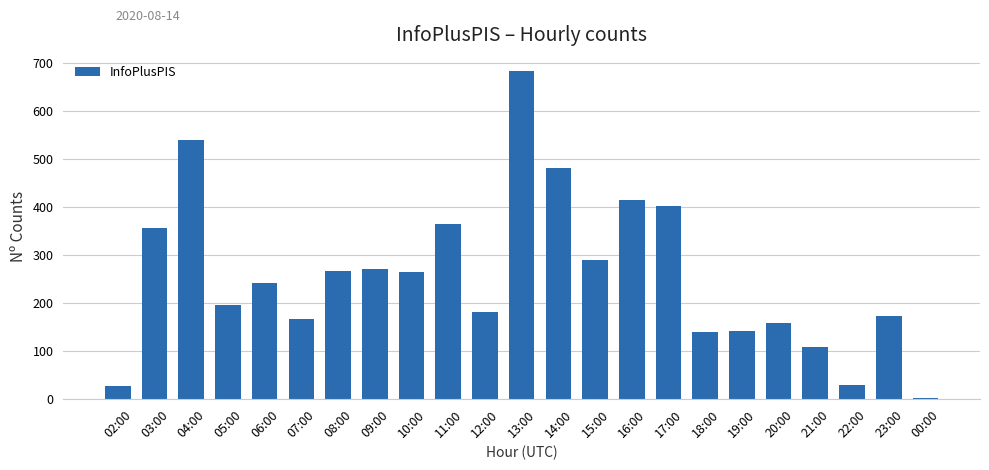

Between 04:00 and 16:00, which is larger?

04:00